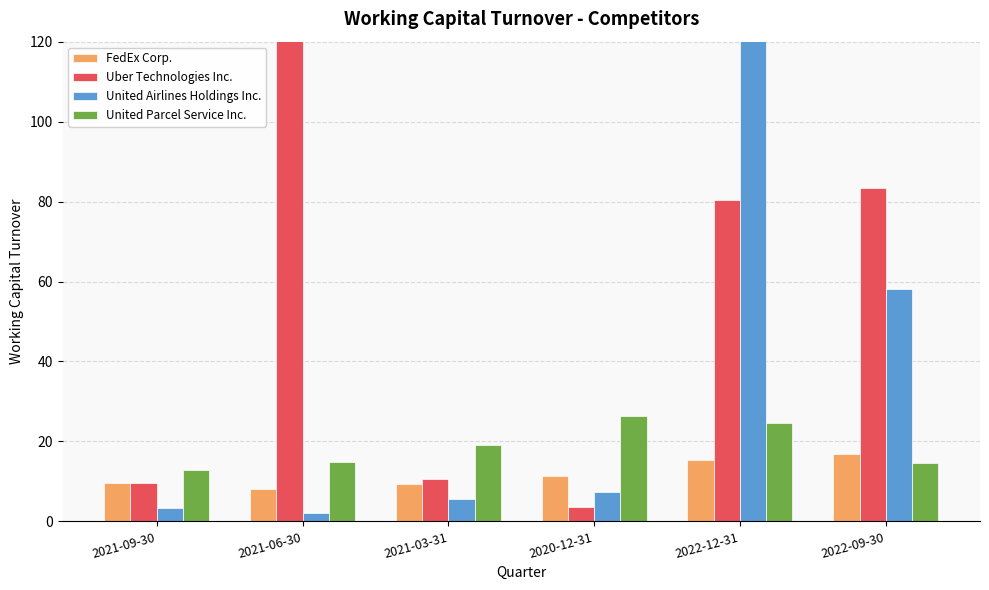

Is it true that FedEx Corp. equals 16.7 at 2022-09-30?

True